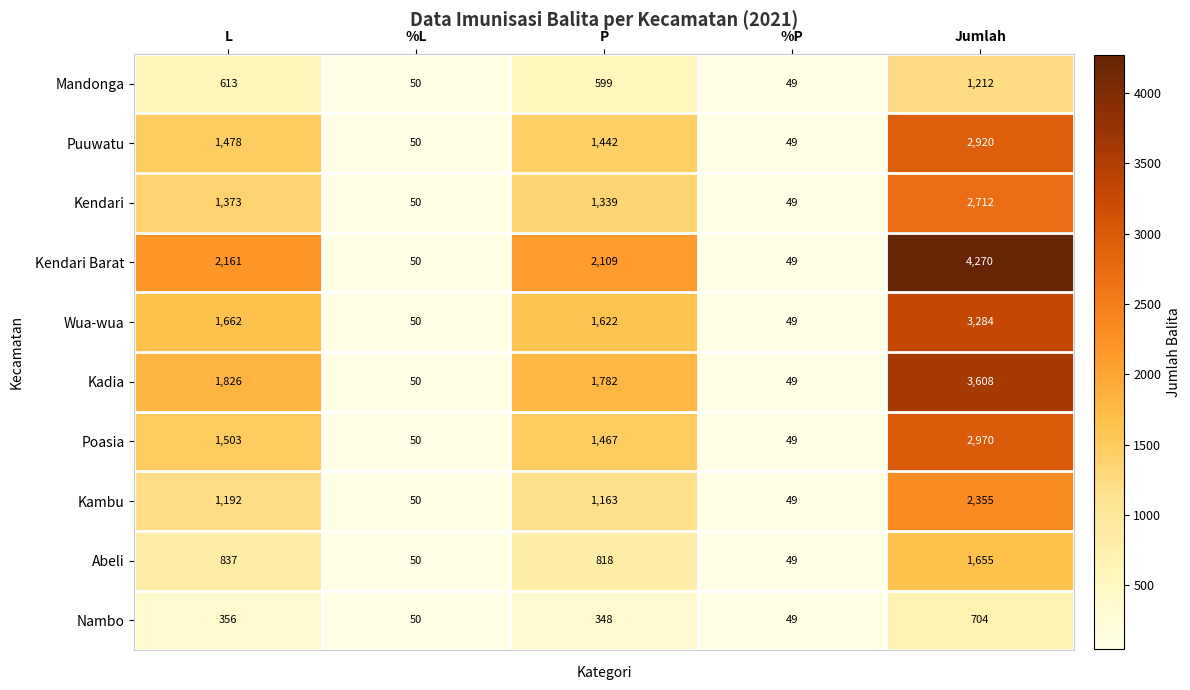

What is the spread (max minus min) of values at Jumlah?

3566